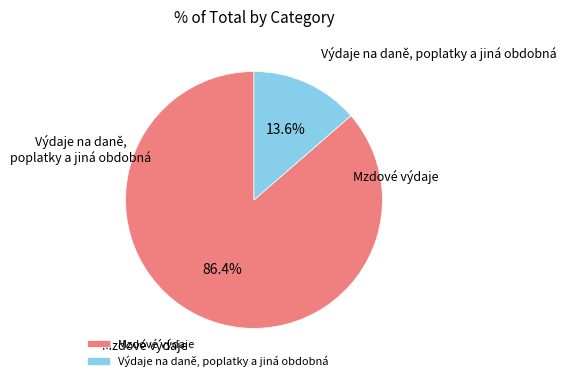

True or false: Výdaje na daně, poplatky a jiná obdobná accounts for 27% of the total.

False